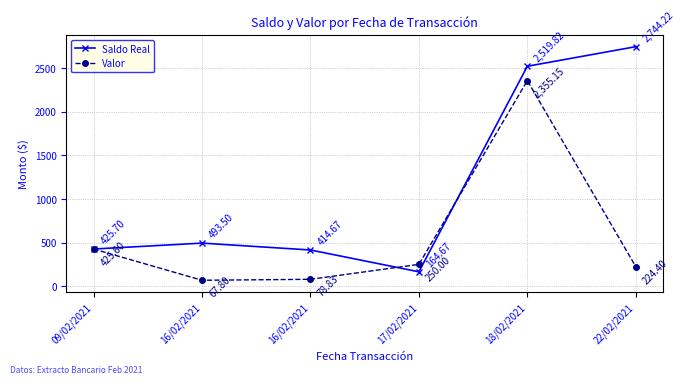

What is the label of the 3rd point from the right?

17/02/2021